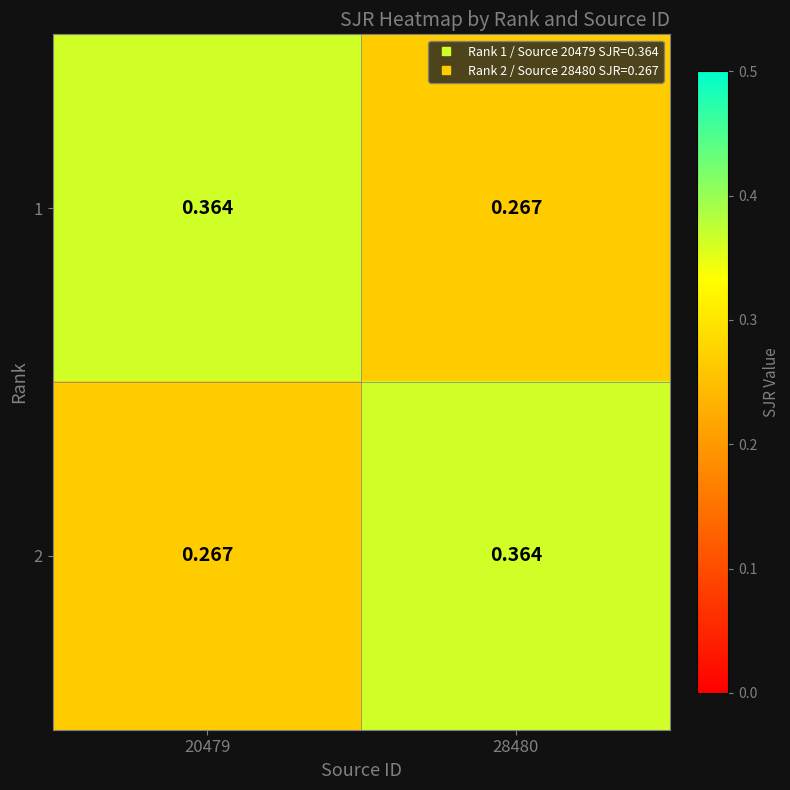

Is the value of 2 at 28480 greater than the value of 1 at 28480?

Yes